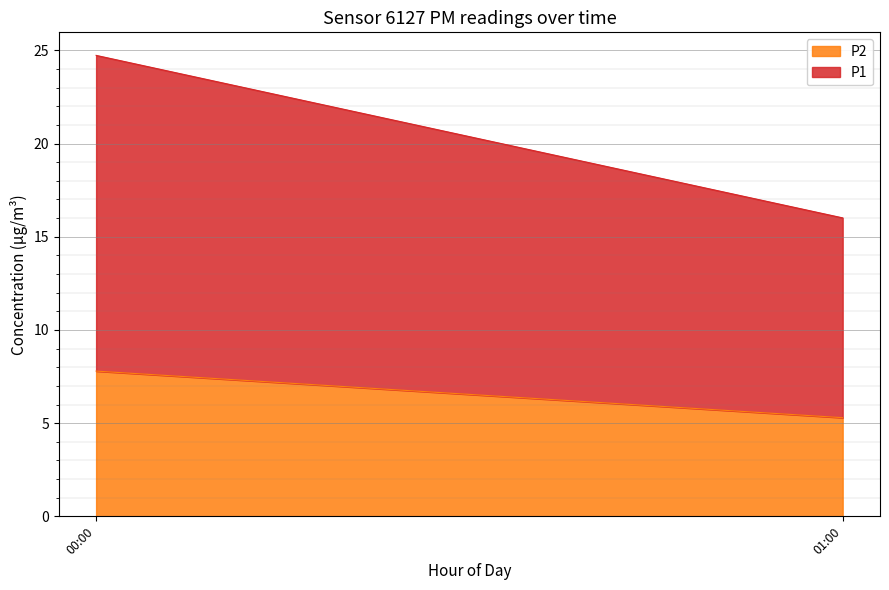

Reading left to right, transcribe the values for P2.

7.8	5.3